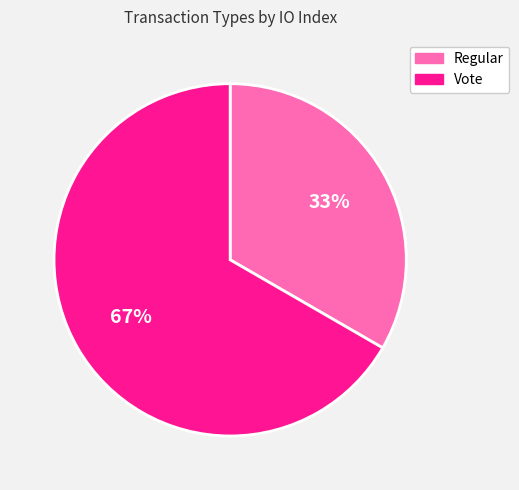

Rank the categories by value from highest to lowest.

Vote, Regular